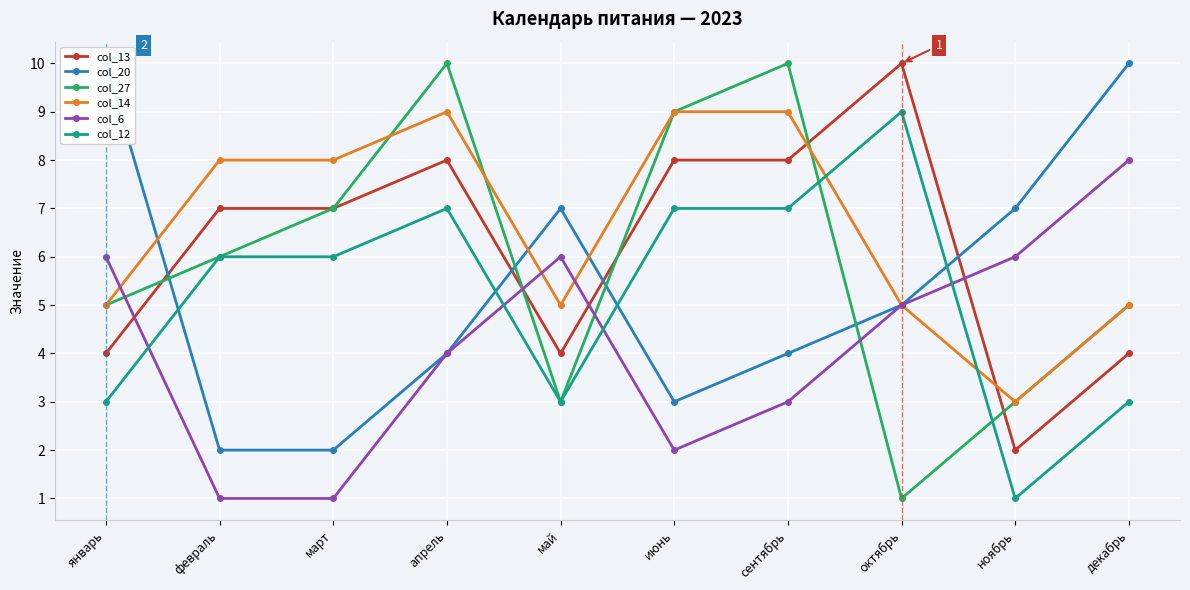

What is the label of the 9th point from the right?

февраль